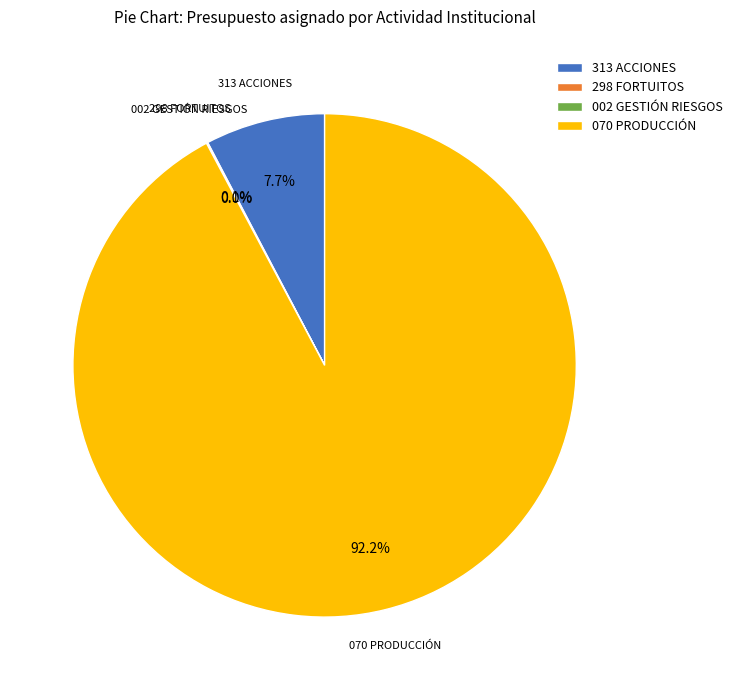

Which category has the biggest portion of the pie?

070 PRODUCCIÓN